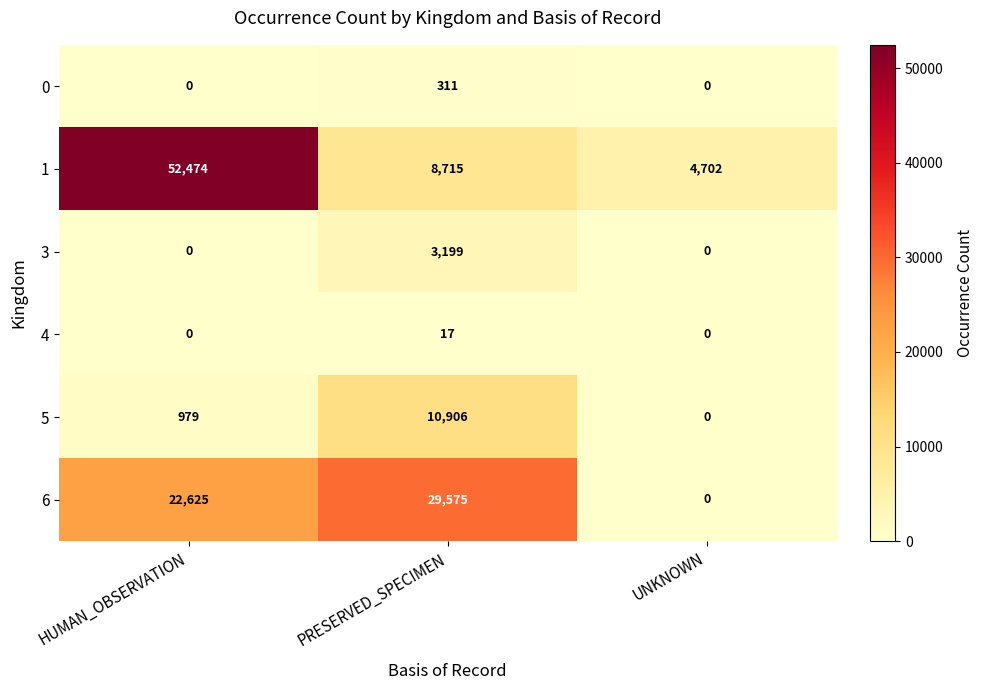

List the series in order of their peak value, lowest first.

4, 0, 3, 5, 6, 1